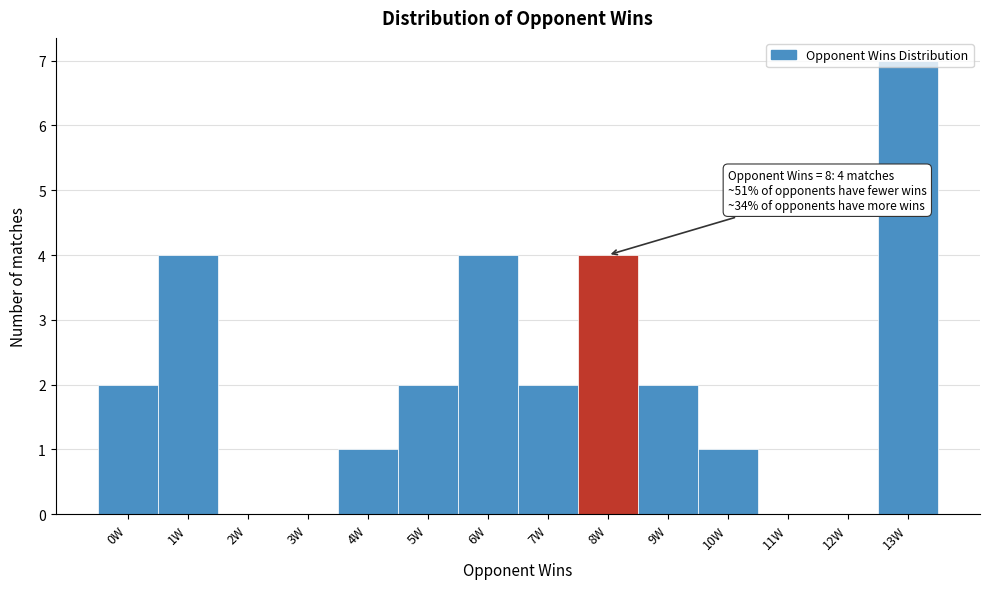

Which range on the x-axis has the tallest bar?

12.5 to 13.5